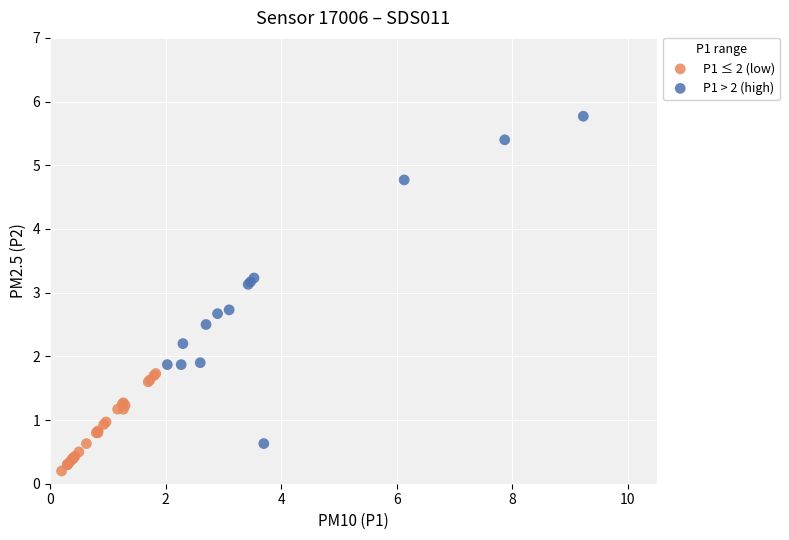

Which series has the widest spread of Y values?

P1 > 2 (high)